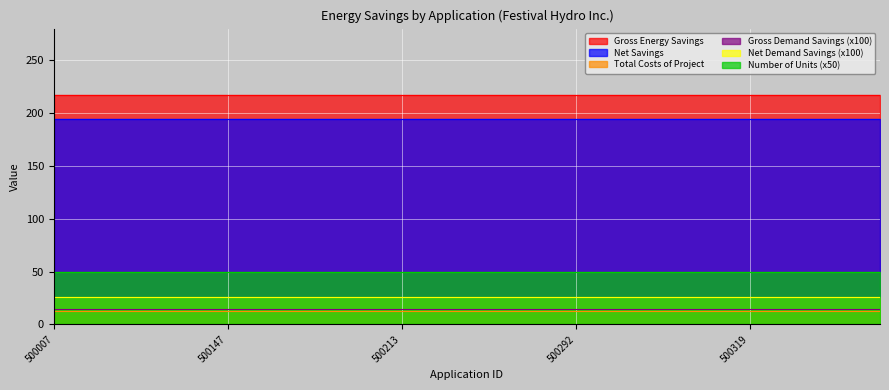

What is the spread (max minus min) of values at 500147?

204.9